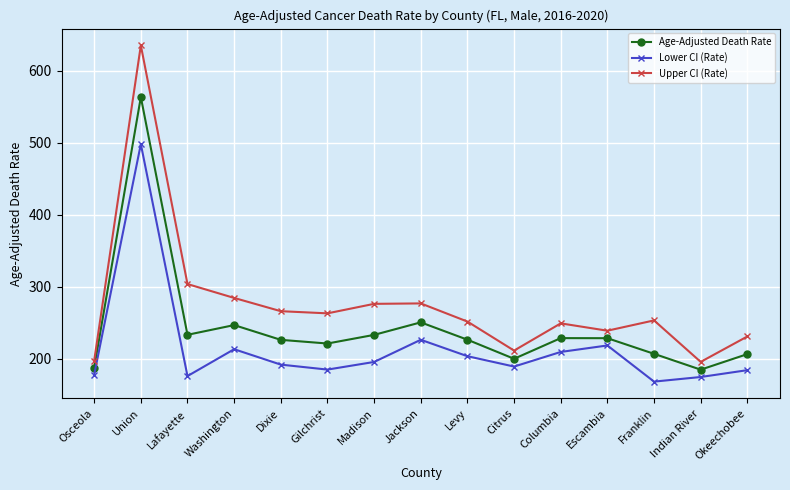

True or false: Upper CI (Rate) has a value of 361.6 at Franklin.

False